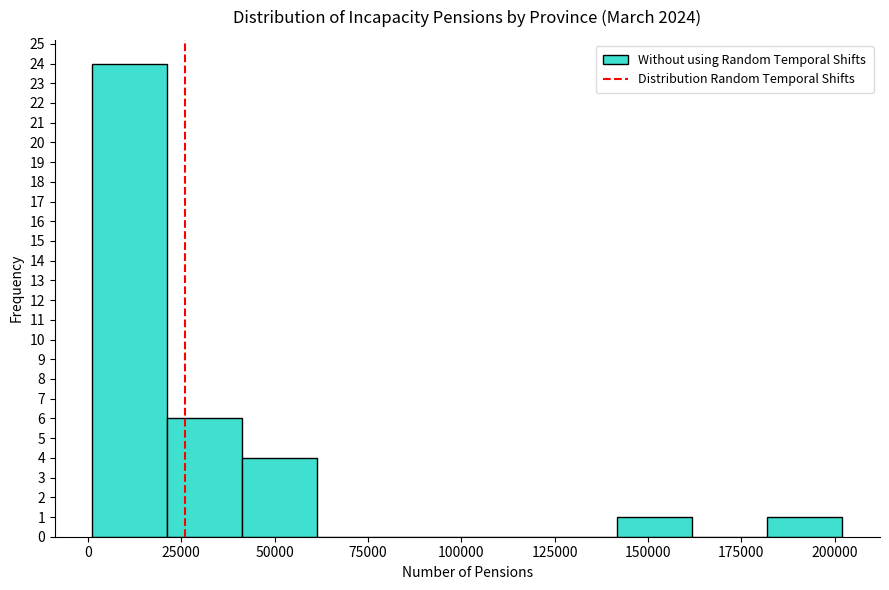

How tall is the bar that spans 20000 to 40000 on the x-axis? Neither the bar edges nor the heights are printed on the chart, so give them approximately, as read against the axes.

6